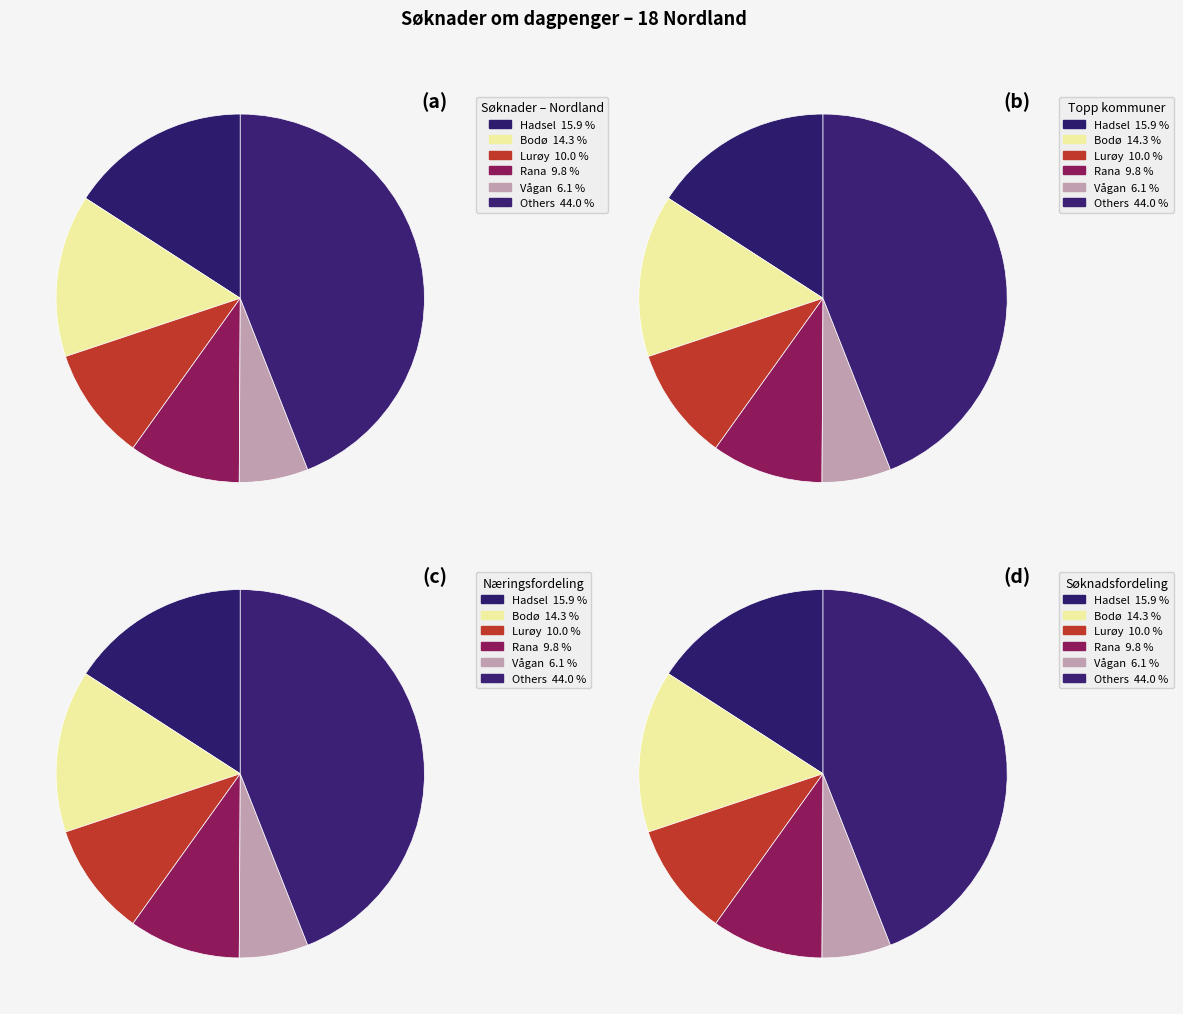

Combined, what portion of the pie is Vefsn and Fauske?

8.9%